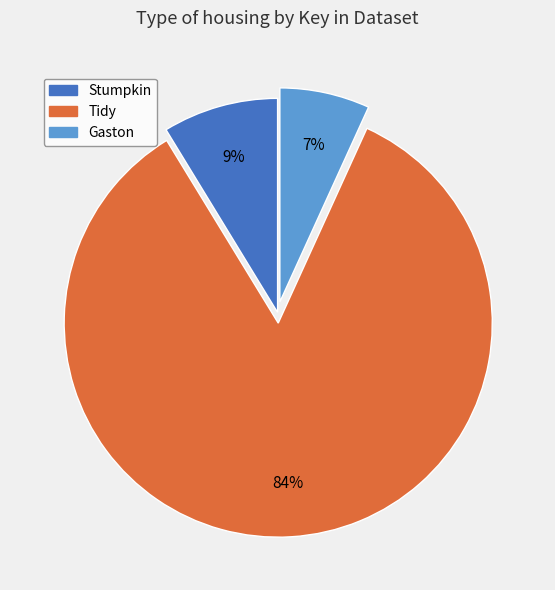

To the nearest percent, what is the combined percentage of Gaston and Stumpkin?

16%